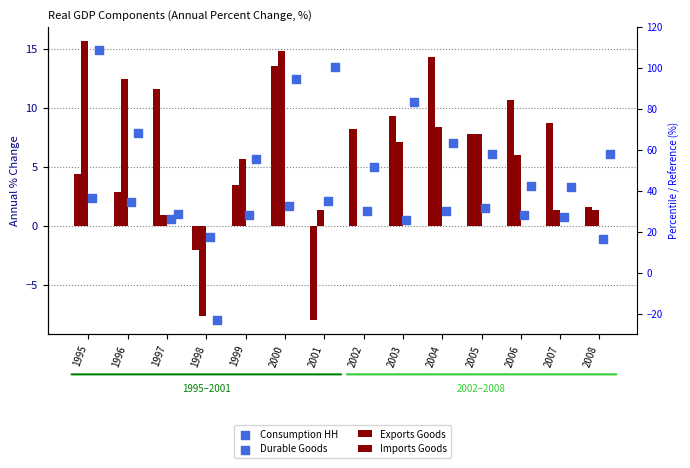

Which series has the largest Y range (max minus min)?

Imports Goods